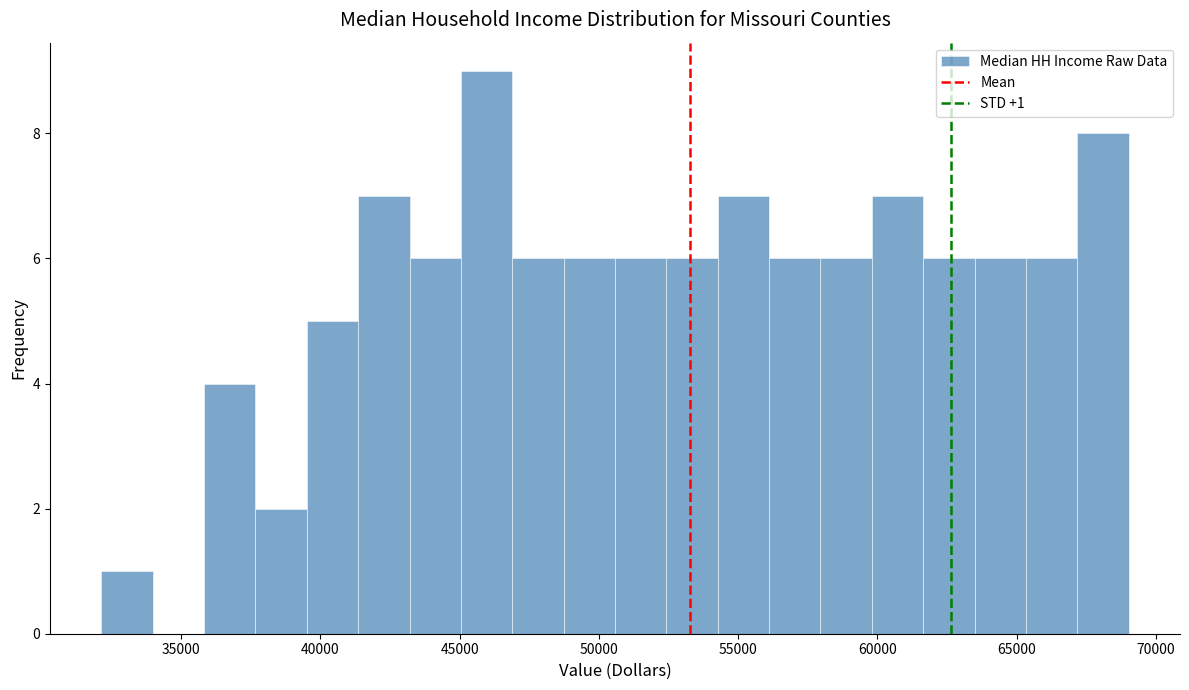

Read against the x-axis, roughly where is the centre of the tallest bar?

46000